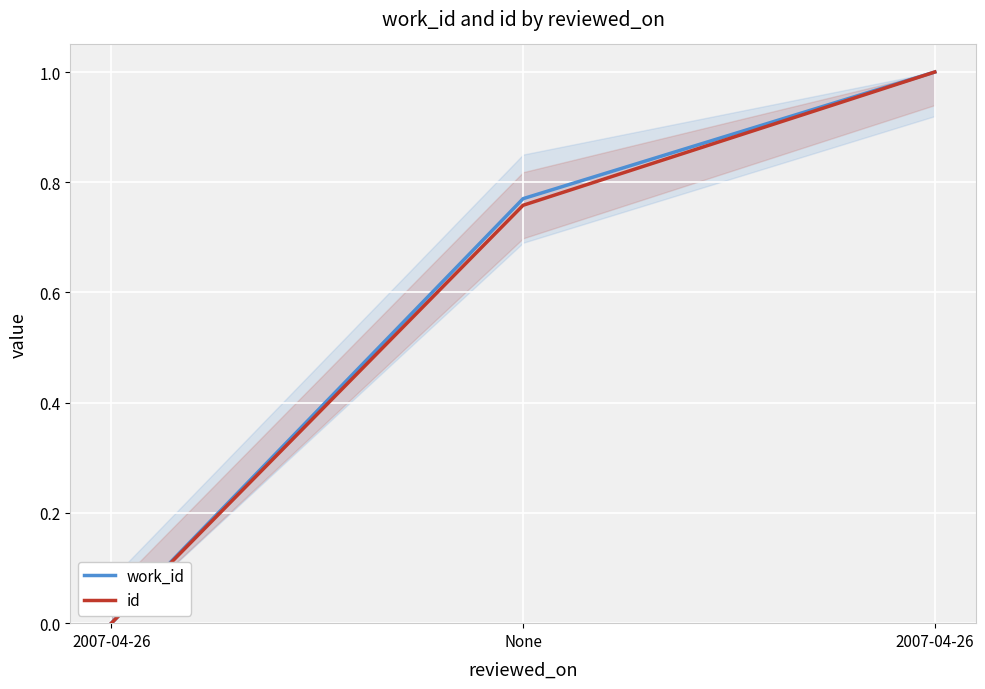

What is the sum of the work_id values at None and 2007-04-26?

0.8